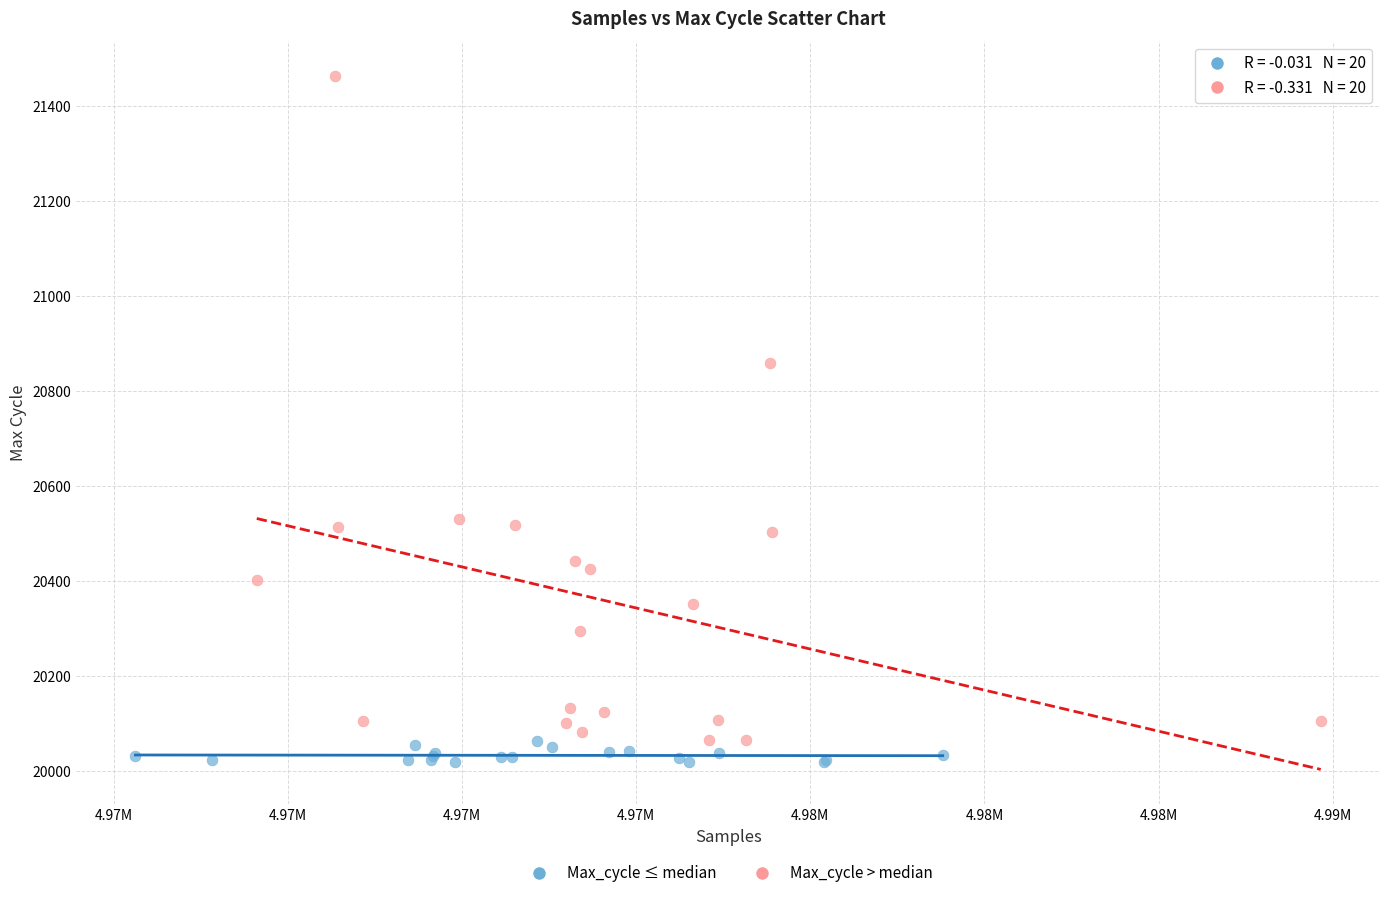

Which series contains the highest Y value?

Max_cycle > median